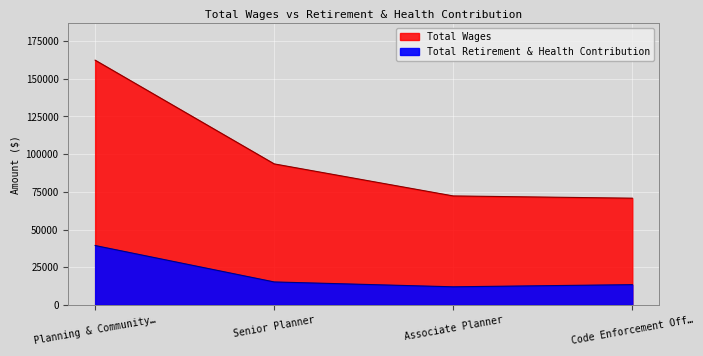

Which has a higher value, Planning & Community… or Code Enforcement Off…?

Planning & Community…